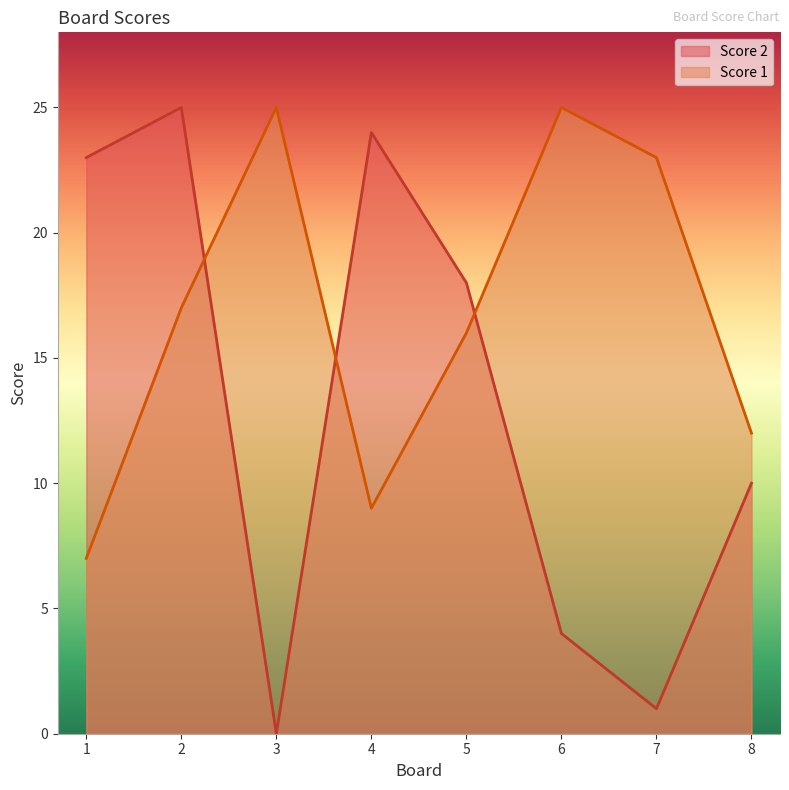

How many values in the Score 2 series exceed 18?

3